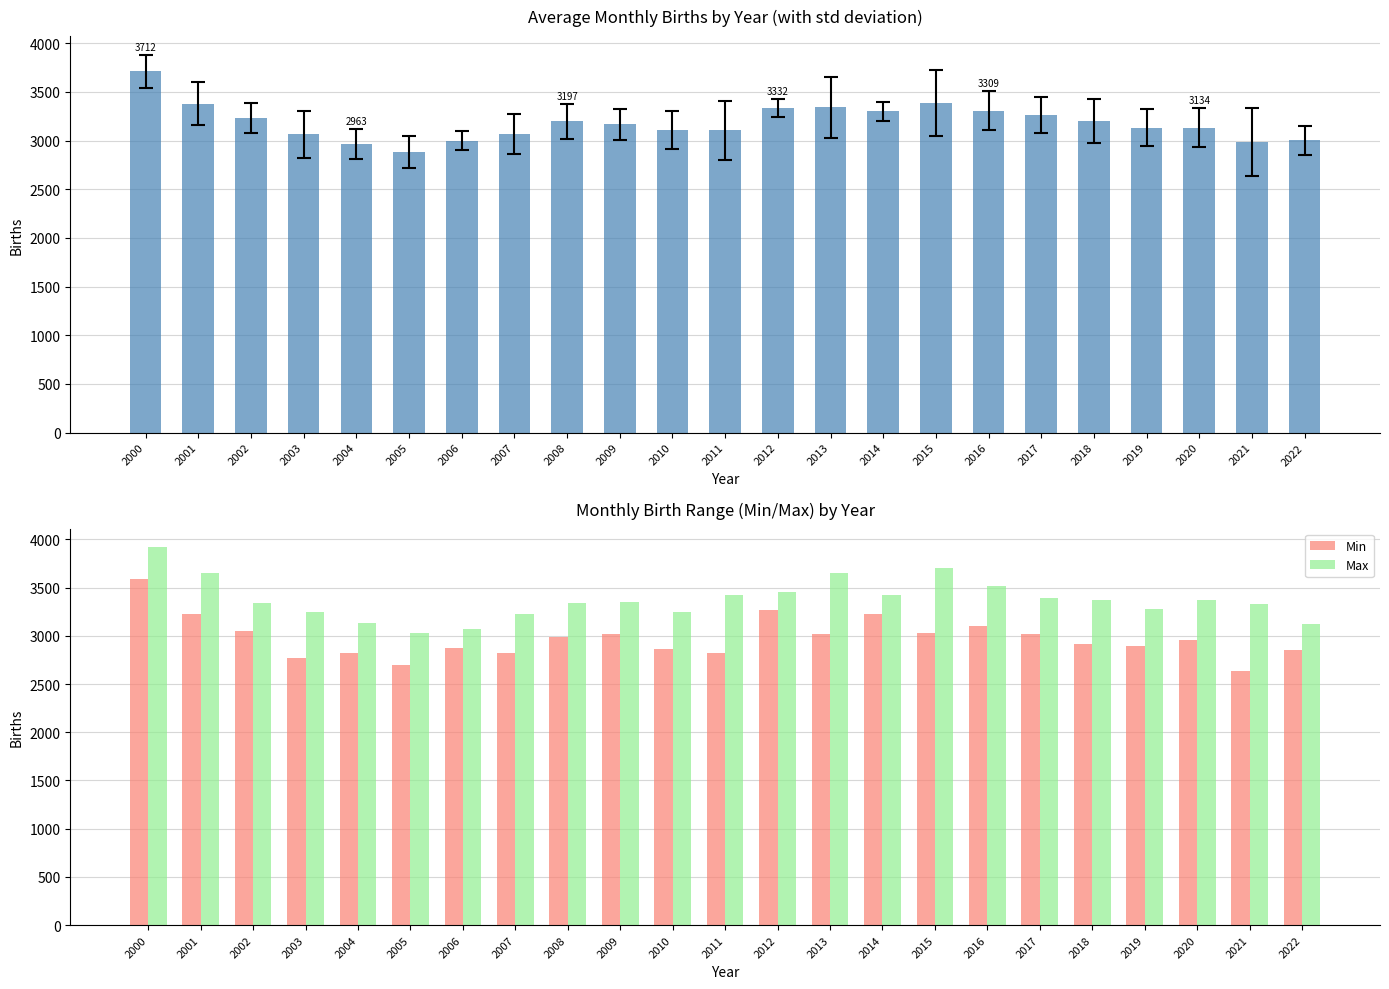

Reading left to right, extract all data points from this chart.

Average Monthly Births: 2000=3712.3	2001=3380.2	2002=3228.0	2003=3063.0	2004=2963.0	2005=2881.3	2006=3000.0	2007=3066.7	2008=3197.3	2009=3166.0	2010=3106.7	2011=3106.3	2012=3331.7	2013=3341.0	2014=3301.7	2015=3389.3	2016=3309.0	2017=3264.3	2018=3199.3	2019=3134.0	2020=3134.3	2021=2983.0	2022=3005.0
Min: 2000=3585.0	2001=3222.0	2002=3046.0	2003=2766.0	2004=2824.0	2005=2699.0	2006=2873.0	2007=2820.0	2008=2983.0	2009=3023.0	2010=2867.0	2011=2820.0	2012=3267.0	2013=3019.0	2014=3229.0	2015=3027.0	2016=3104.0	2017=3020.0	2018=2915.0	2019=2894.0	2020=2960.0	2021=2632.0	2022=2848.0
Max: 2000=3916.0	2001=3654.0	2002=3343.0	2003=3247.0	2004=3128.0	2005=3024.0	2006=3066.0	2007=3226.0	2008=3337.0	2009=3347.0	2010=3252.0	2011=3423.0	2012=3453.0	2013=3652.0	2014=3424.0	2015=3700.0	2016=3513.0	2017=3389.0	2018=3367.0	2019=3273.0	2020=3368.0	2021=3329.0	2022=3122.0